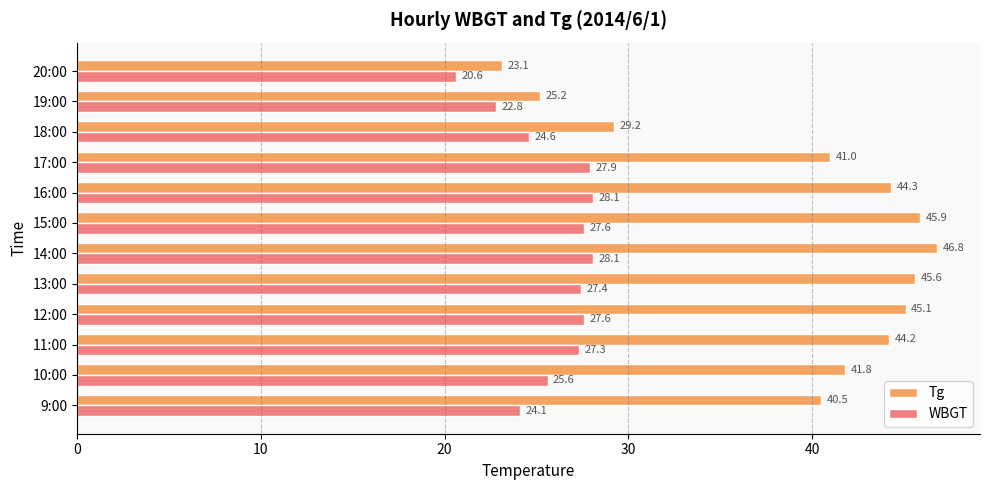

What is the sum of all Tg values?

472.7